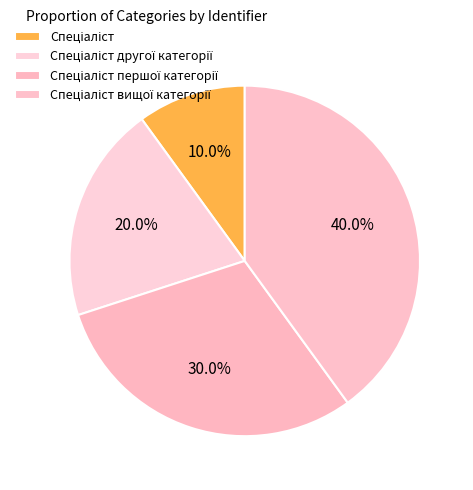

To the nearest percent, what portion does Спеціаліст першої категорії represent?

30%